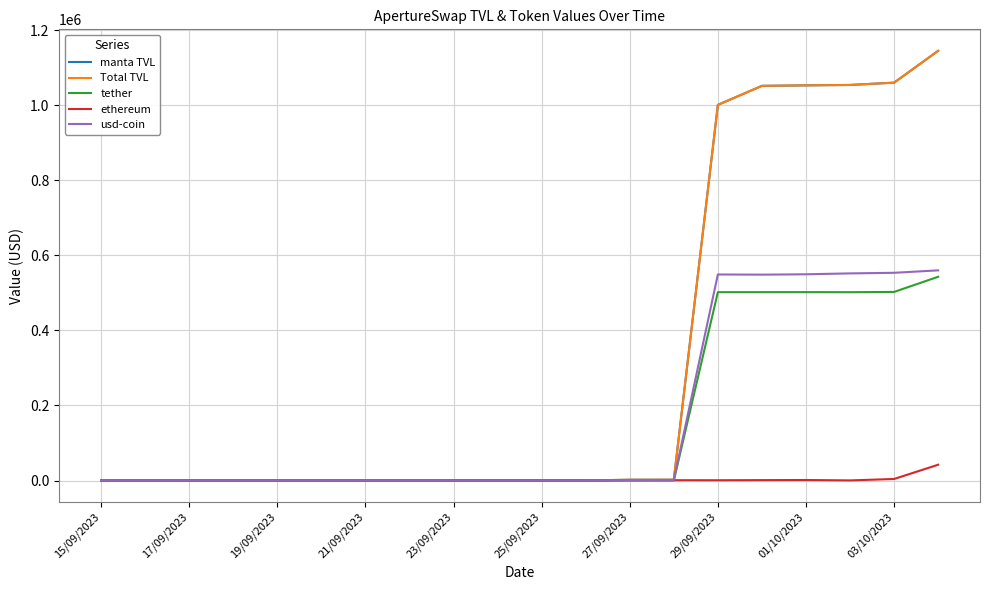

At which label does tether first exceed 15?

29/09/2023